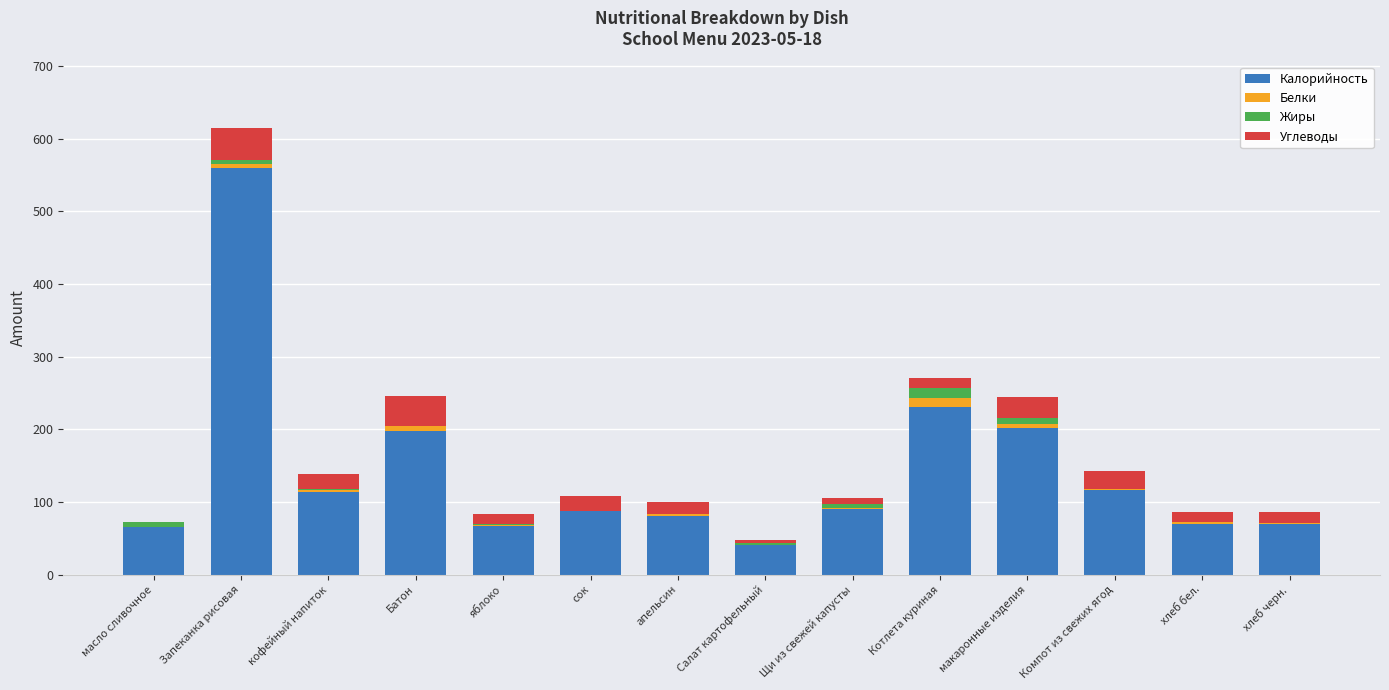

Is it true that Калорийность equals 29 at масло сливочное?

False